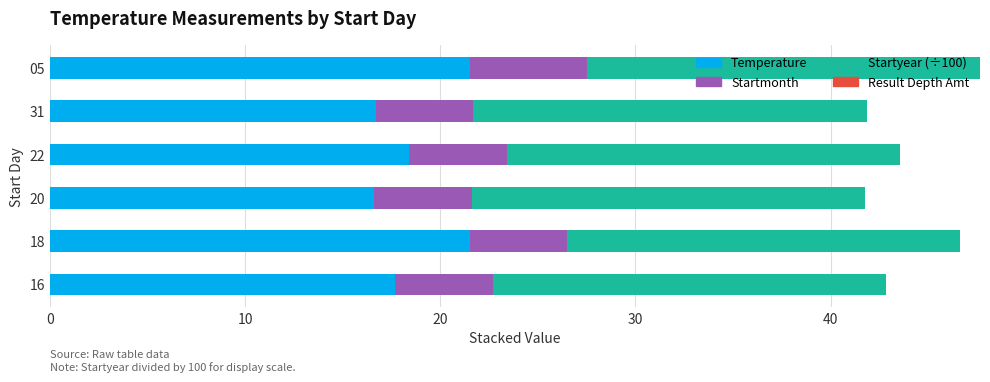

What is the total value across all series at 20?

41.8